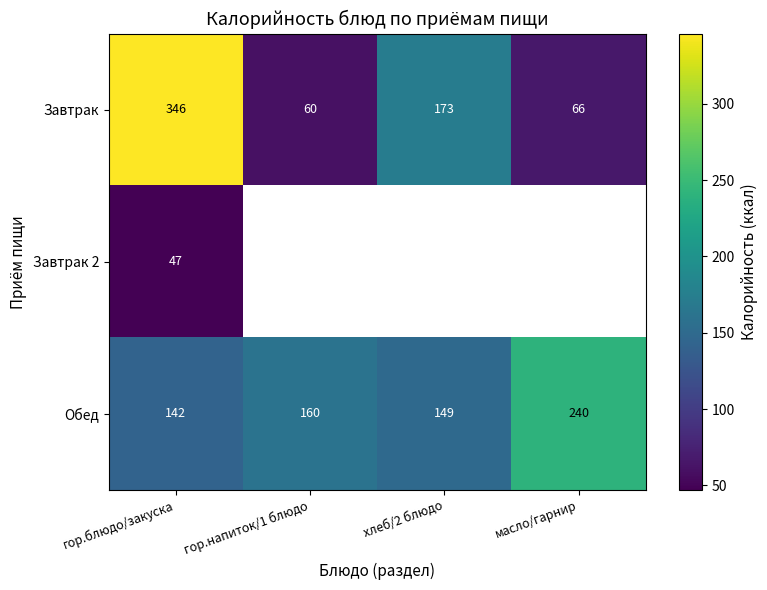

What is the maximum value shown in the chart?

346.0